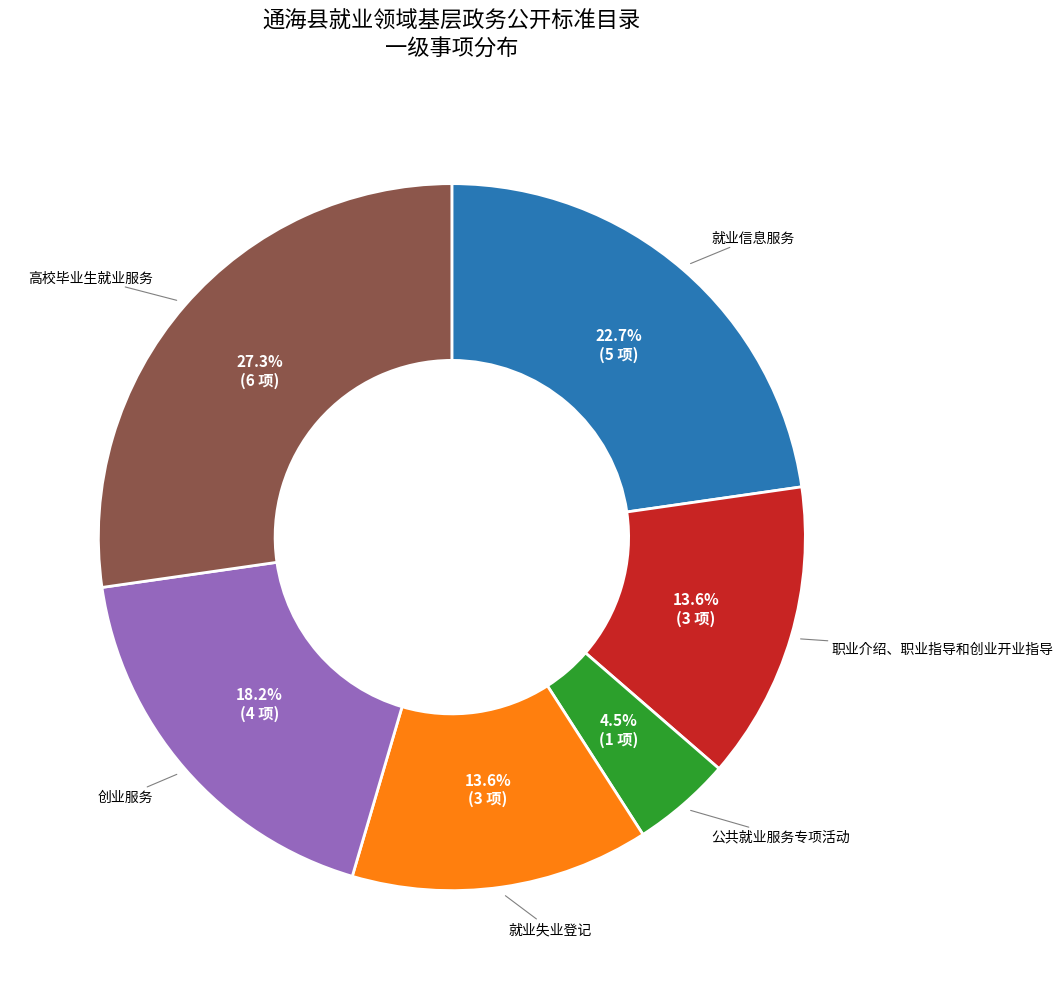

What is the ratio of the value at 高校毕业生就业服务 to the value at 就业信息服务?

1.2